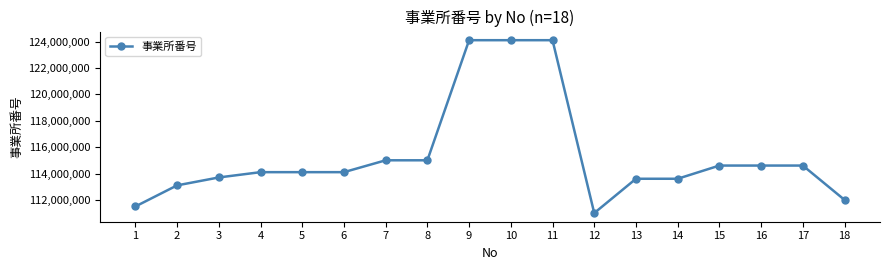

What is the value of the 18th point from the left?

112001474